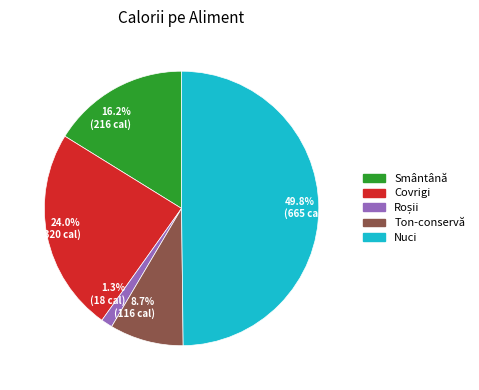

Count the number of slices in the pie.

5